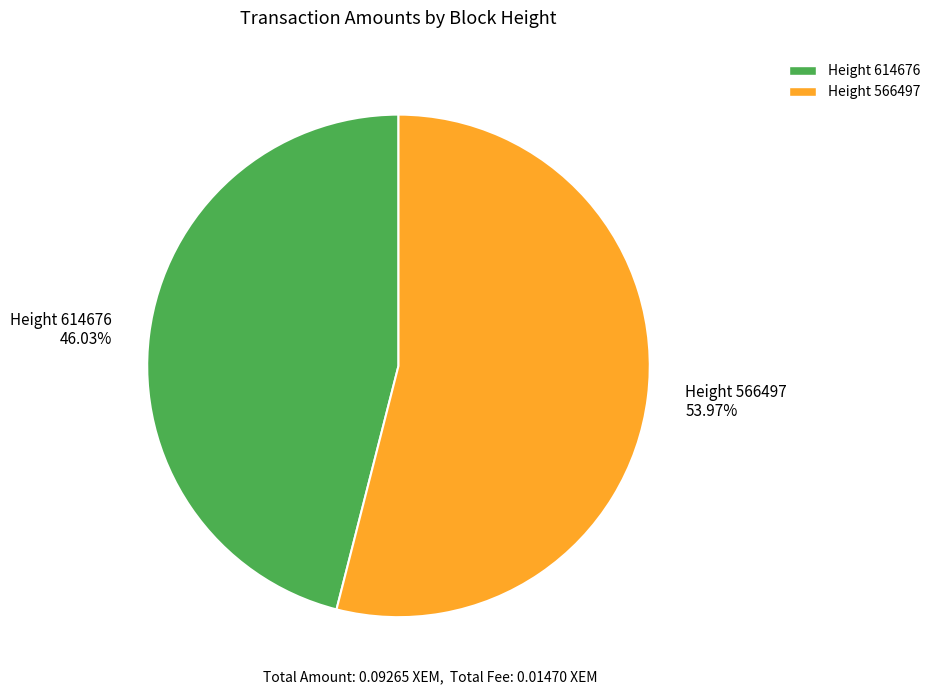

Is the sum of Height 614676 46.03% and Height 566497 53.97% greater than half?

Yes